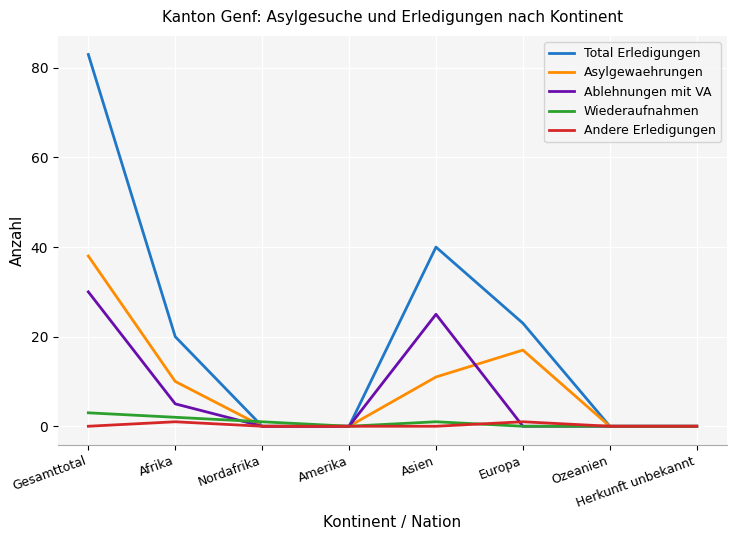

What is the difference between the highest and lowest values at Afrika?

19